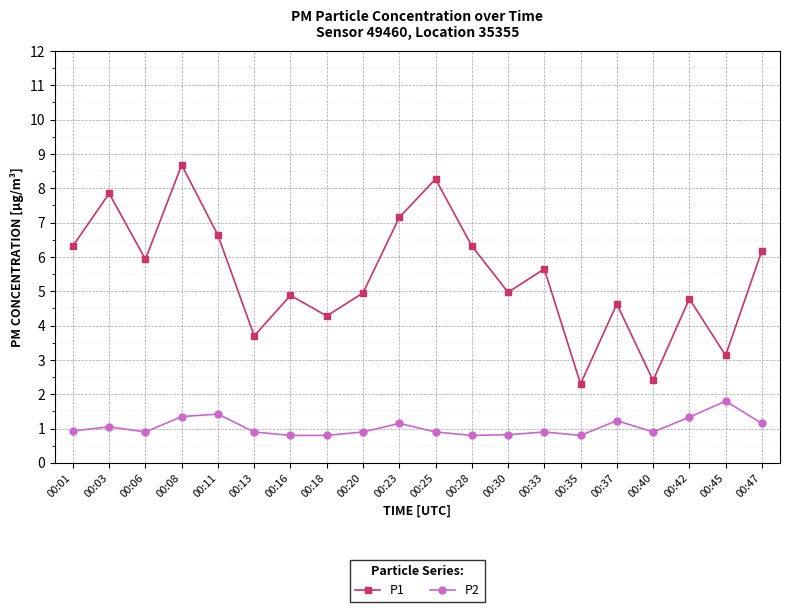

True or false: P2 has a value of 0.4 at 00:40.

False